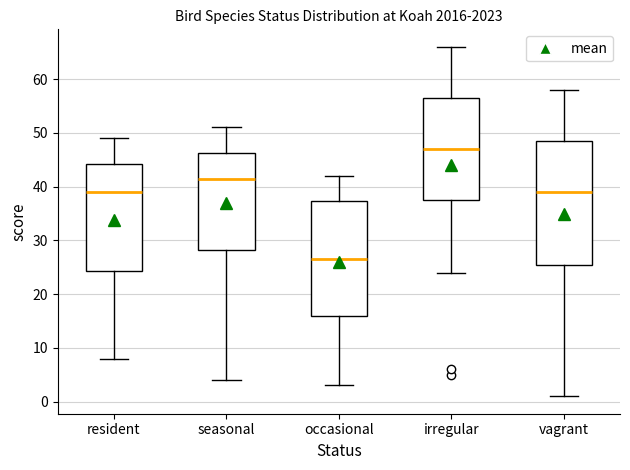

Where does the lower whisker of the box for resident end on the y-axis? The values are not printed on the chart, so give them approximately, as read against the axis.

8